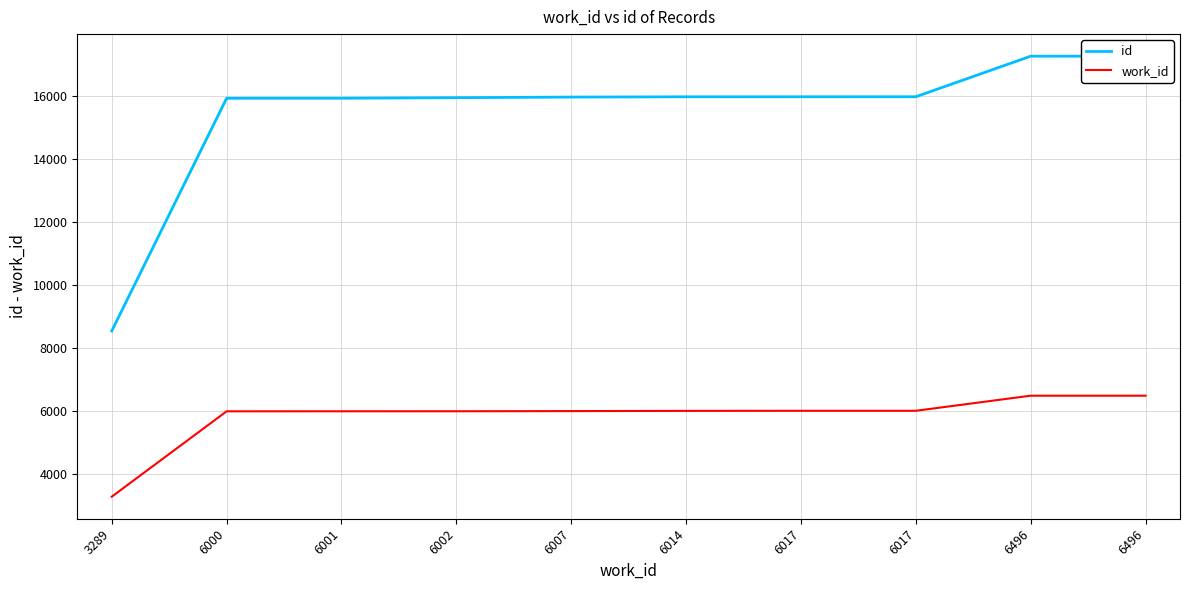

What is the sum of all id values?

154878